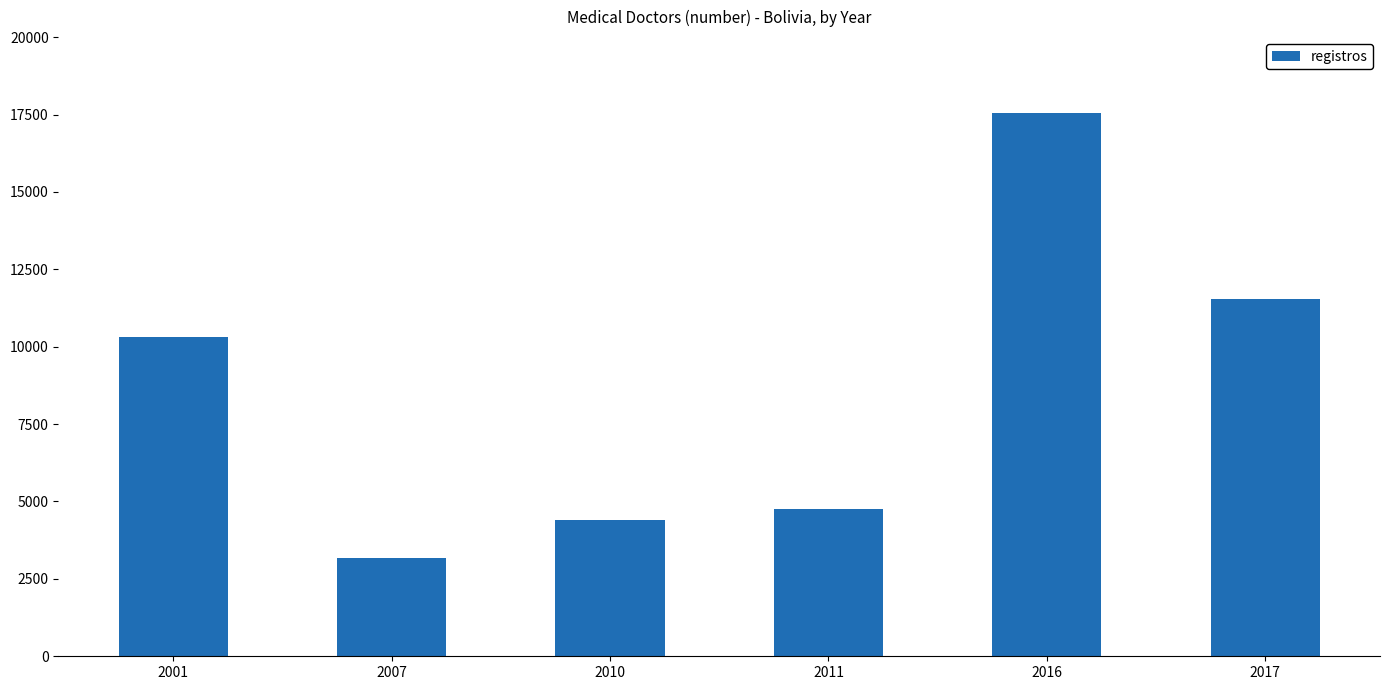

What is the sum of the values at 2017 and 2001?

21857